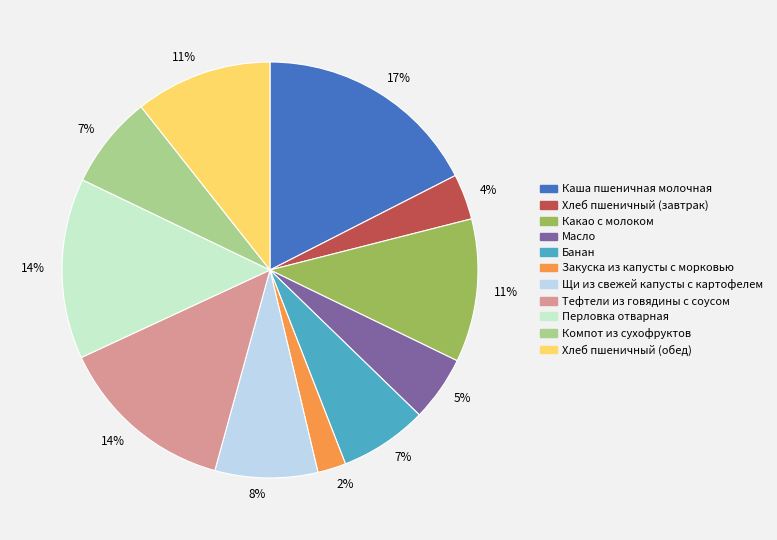

Does any single category account for the majority?

No